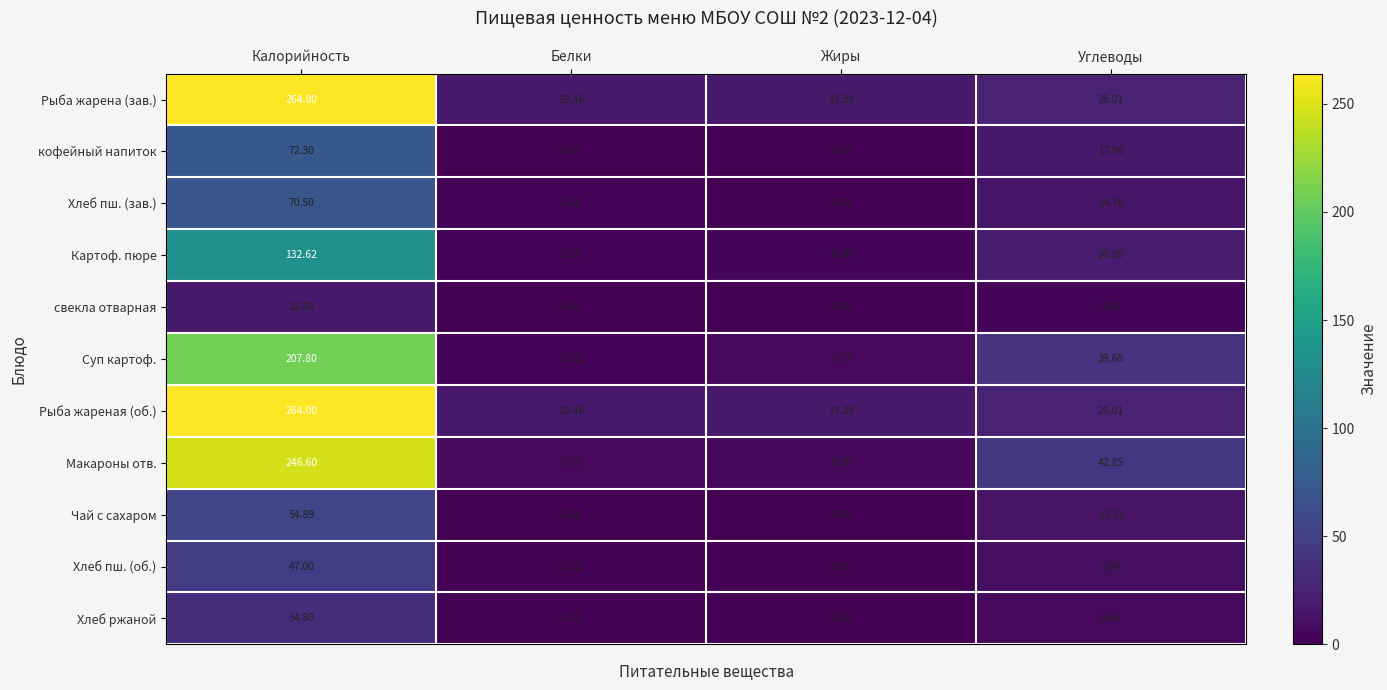

Which series changed the most between Белки and Жиры?

Суп картоф.